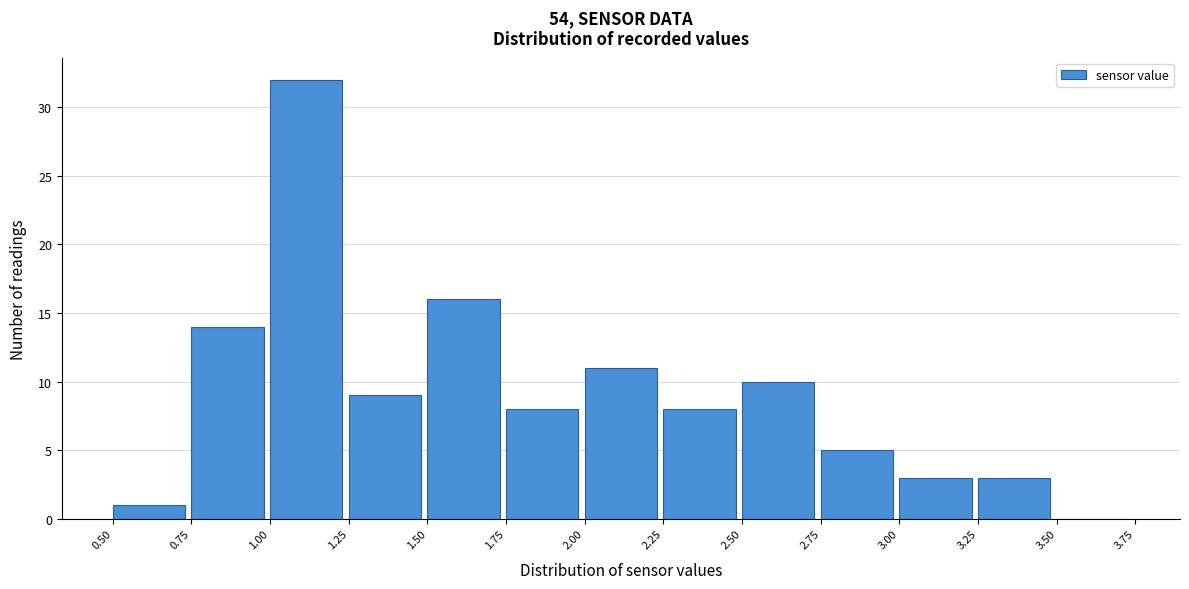

Over which range of the x-axis is the bar tallest?

1.00 to 1.25